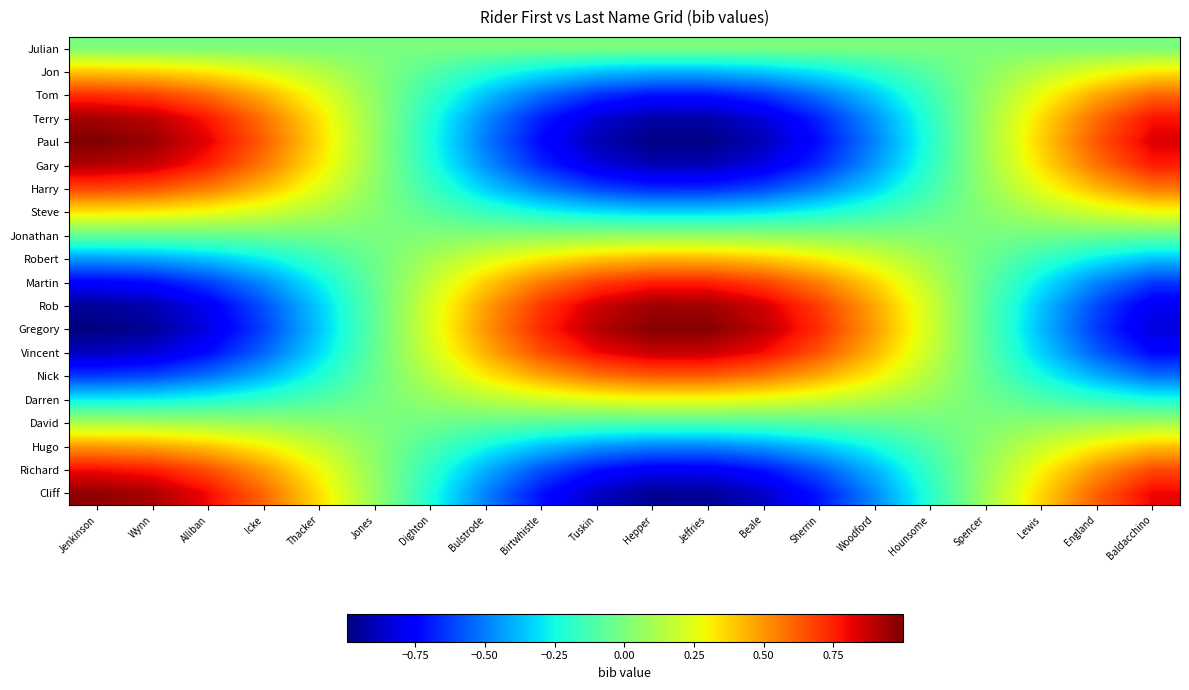

Rank the series at Beale from highest to lowest value.

Gregory, Rob, Vincent, Martin, Nick, Robert, Darren, Jonathan, Julian, David, Steve, Jon, Hugo, Harry, Tom, Richard, Gary, Terry, Cliff, Paul